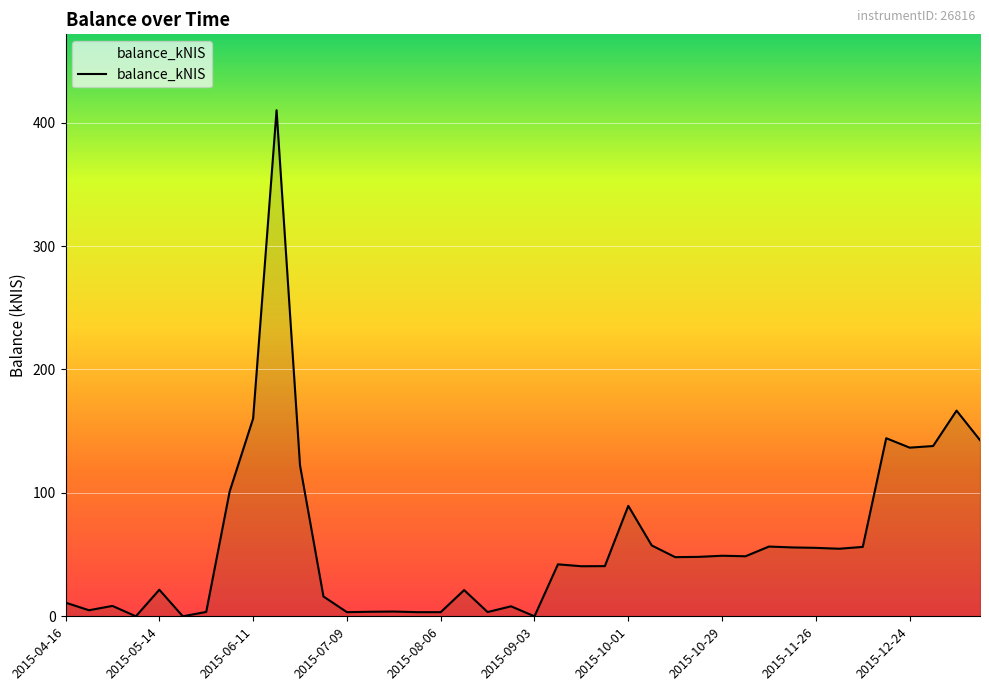

What is the maximum value shown in the chart?

410.0